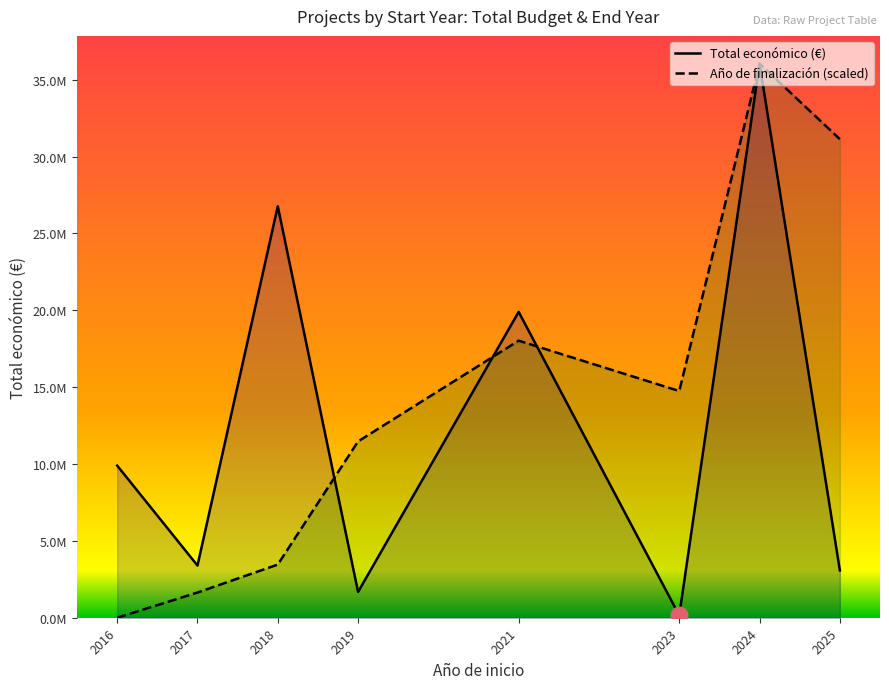

Reading left to right, transcribe all the data shown in this chart.

Total económico (€): 9897482.0	3395432.0	26765274.0	1676621.0	19896326.0	150000.0	36048728.0	3079962.0
Año de finalización (scaled): 0.0	1638578.5	3459221.4	11470049.8	18024364.0	14747206.9	36048728.0	31132992.4